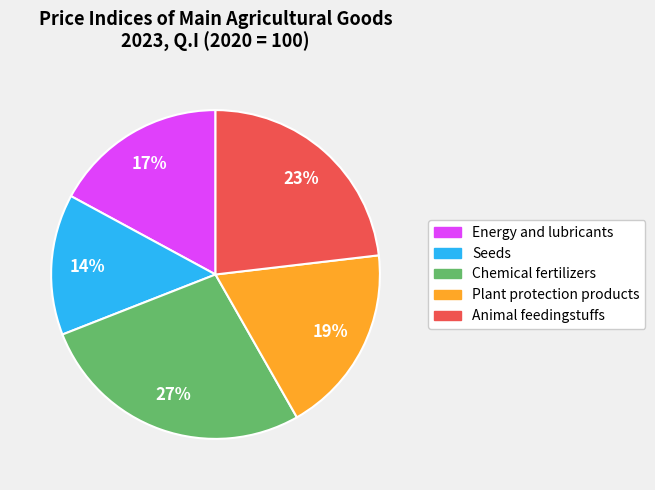

How many segments does this pie chart have?

5